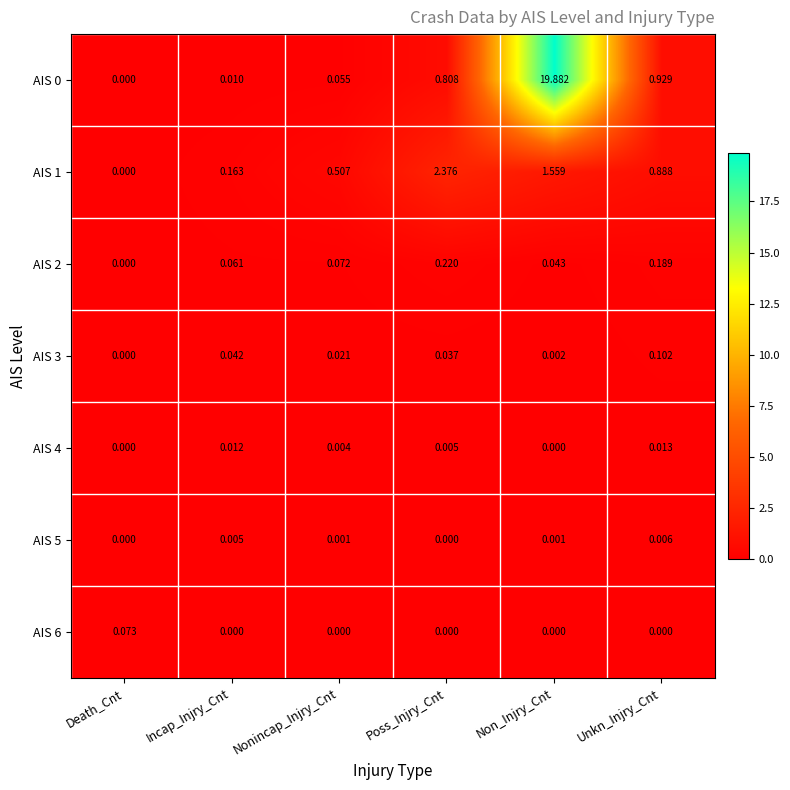

Where is AIS 0 nearest to the value 9?

Unkn_Injry_Cnt